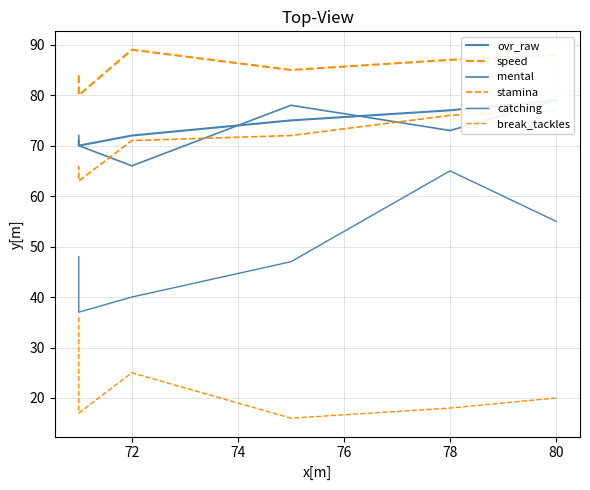

What are all the series names shown in the legend?

ovr_raw, speed, mental, stamina, catching, break_tackles